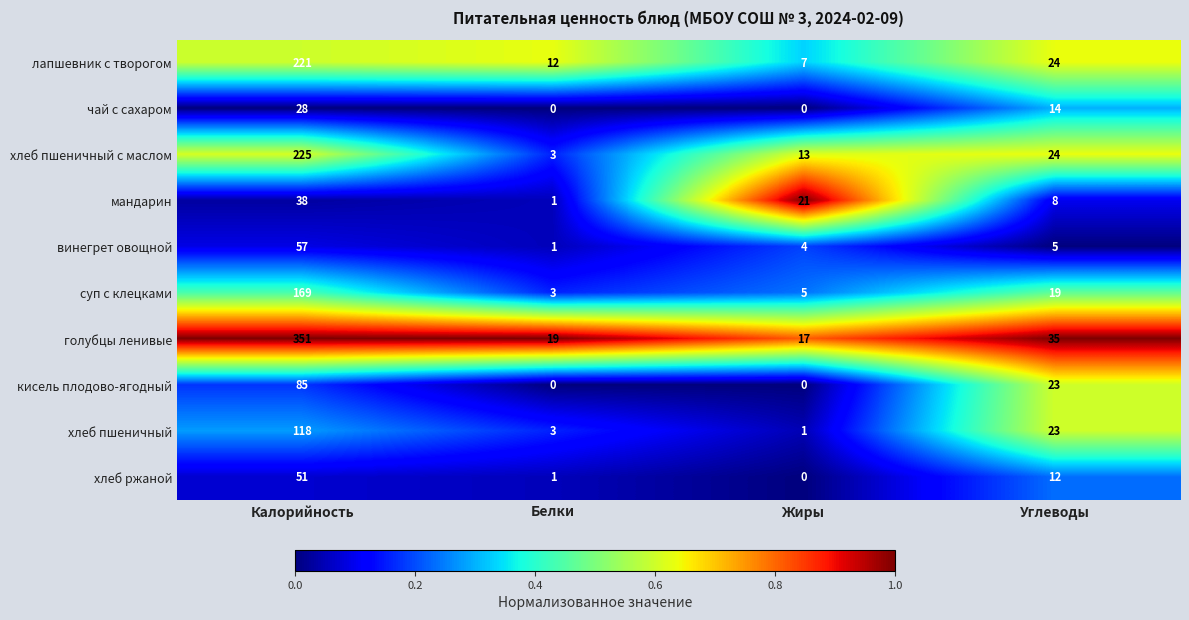

What is the approximate value of хлеб пшеничный at Белки, to the nearest 5?

5